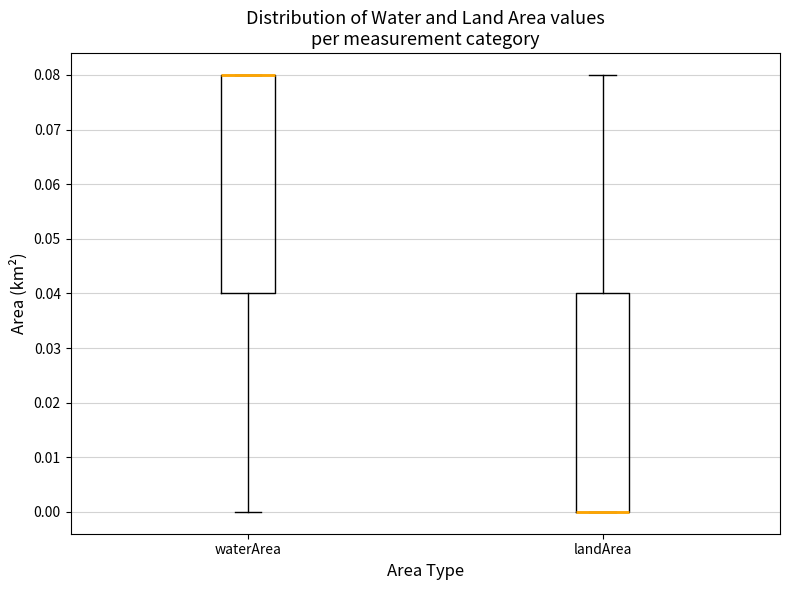

Where does the lower whisker of the box for waterArea end on the y-axis? The values are not printed on the chart, so give them approximately, as read against the axis.

0.00